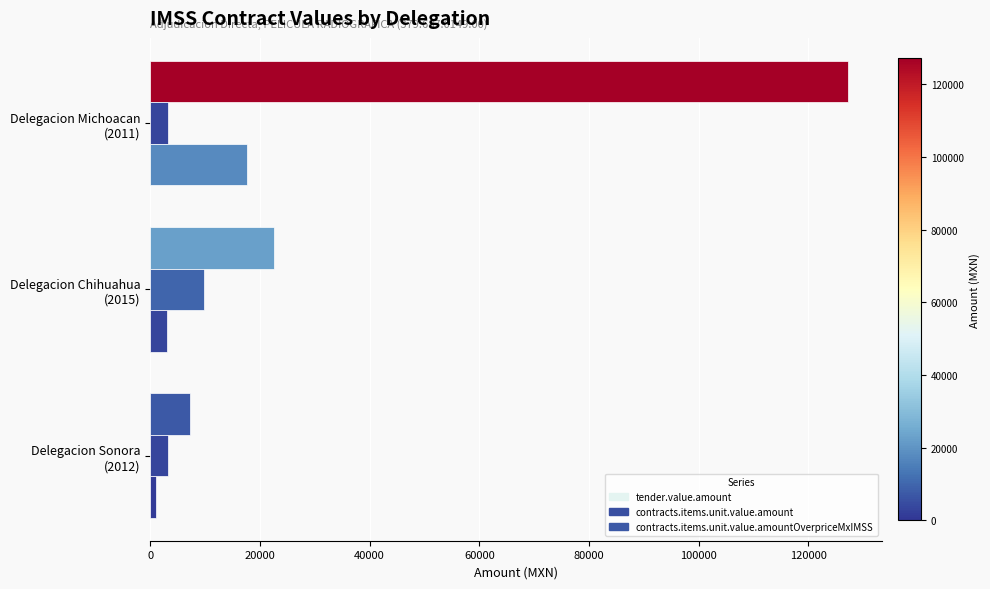

How many values in the contracts.items.unit.value.amountOverpriceMxIMSS series exceed 3105?

2